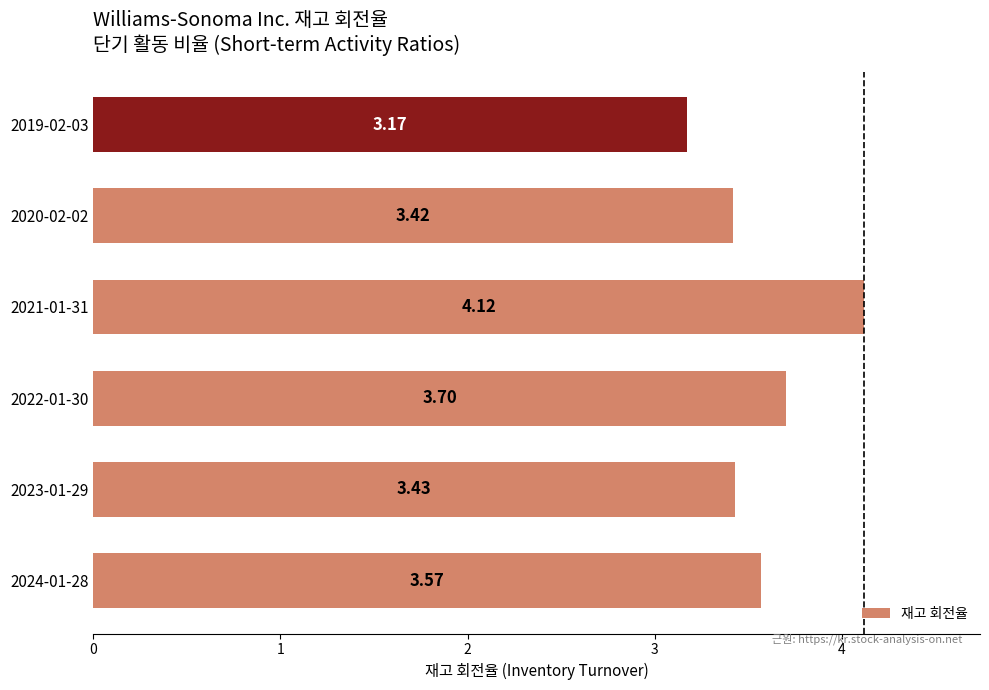

What is the difference between the values at 2022-01-30 and 2021-01-31?

0.4